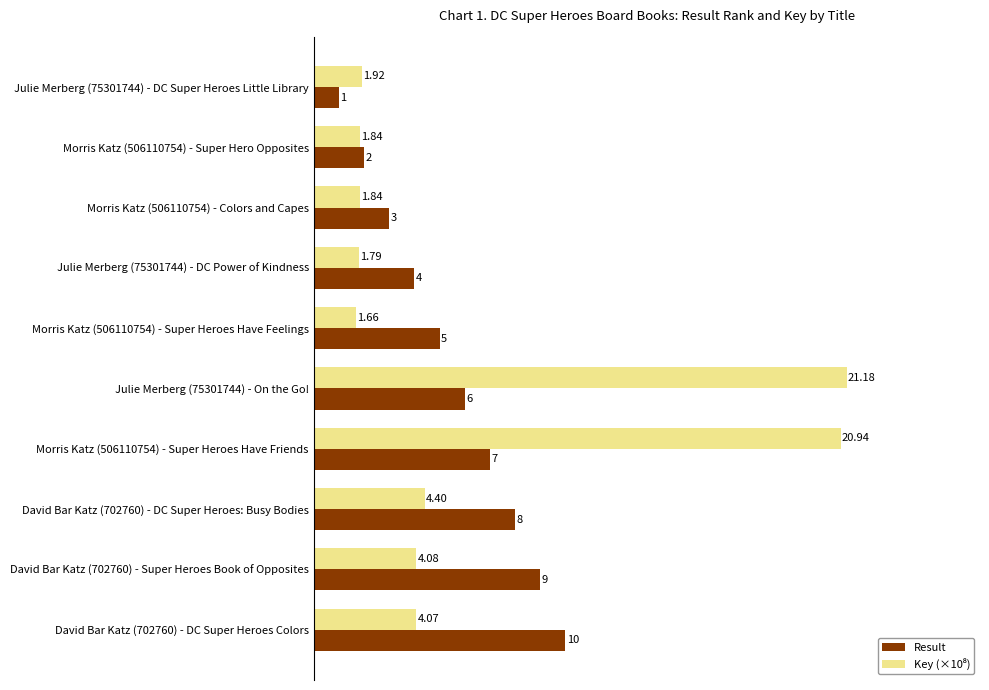

What is the difference between the maximum and second lowest values in the Result series?

8.0